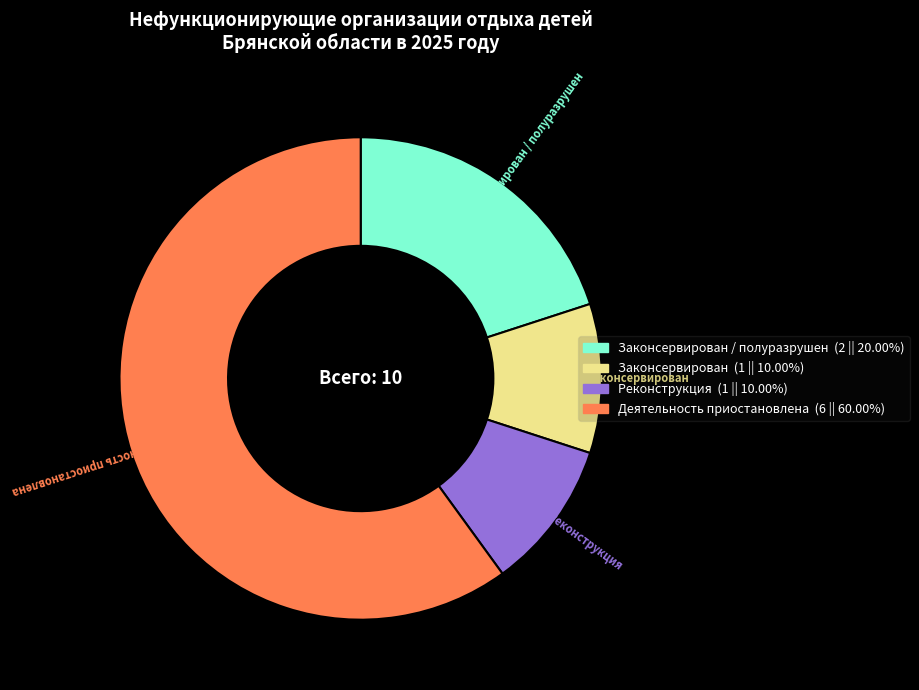

Is there any slice that represents more than half of the pie?

Yes